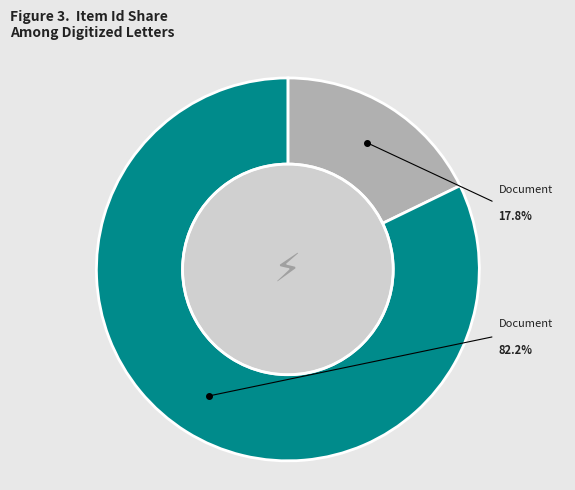

To the nearest percent, what is the combined percentage of Document (Koontz Family) and Document (Hiram Matthew)?

100%